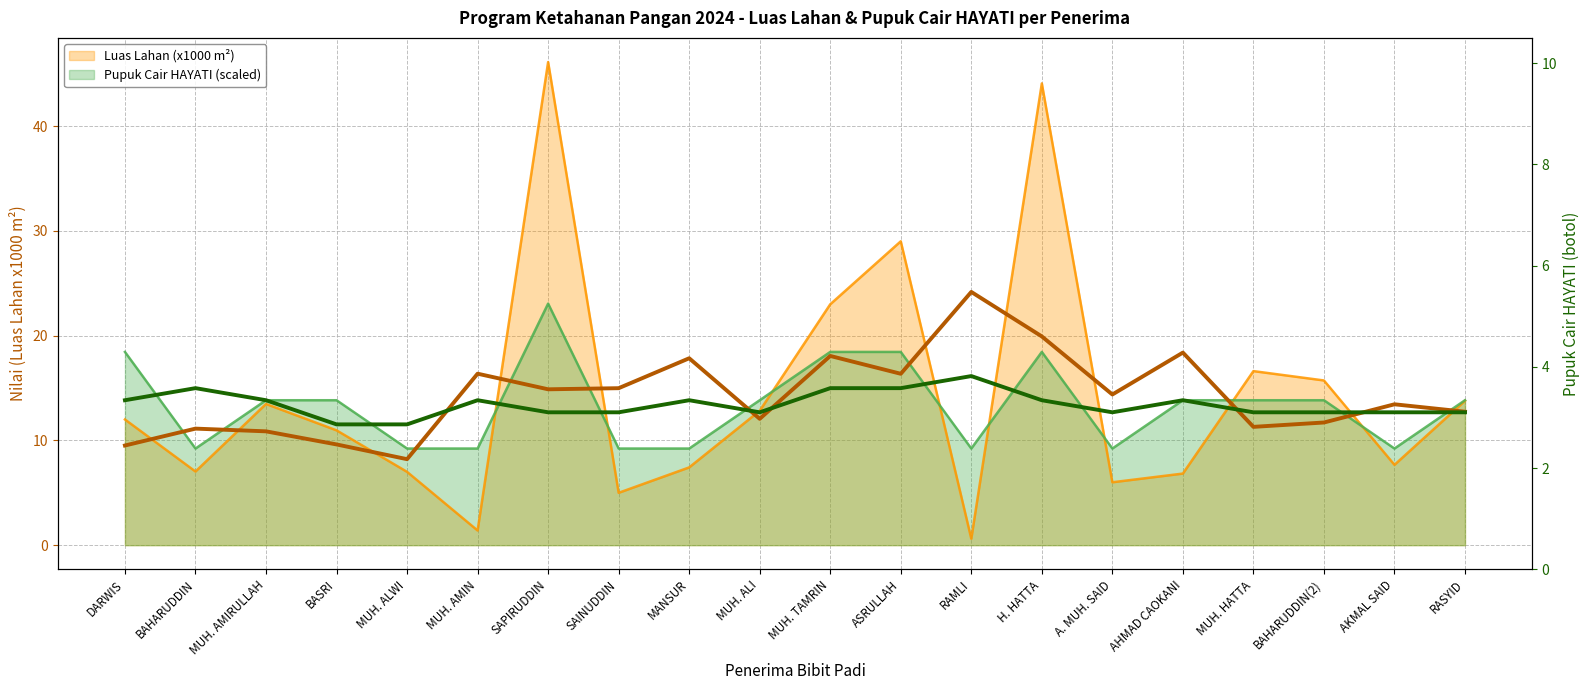

How many interior local valleys does the HAYATI (Pupuk Cair) series have?

4